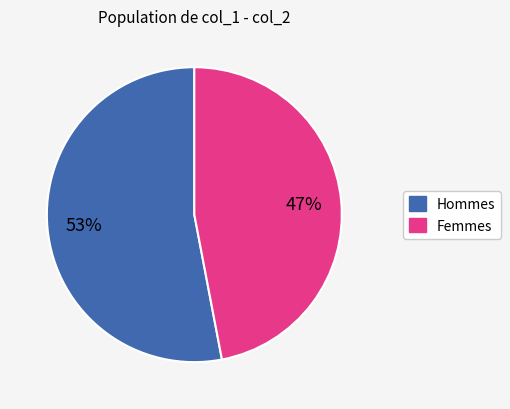

To the nearest percent, what is the difference between the largest and smallest slice percentages?

6%